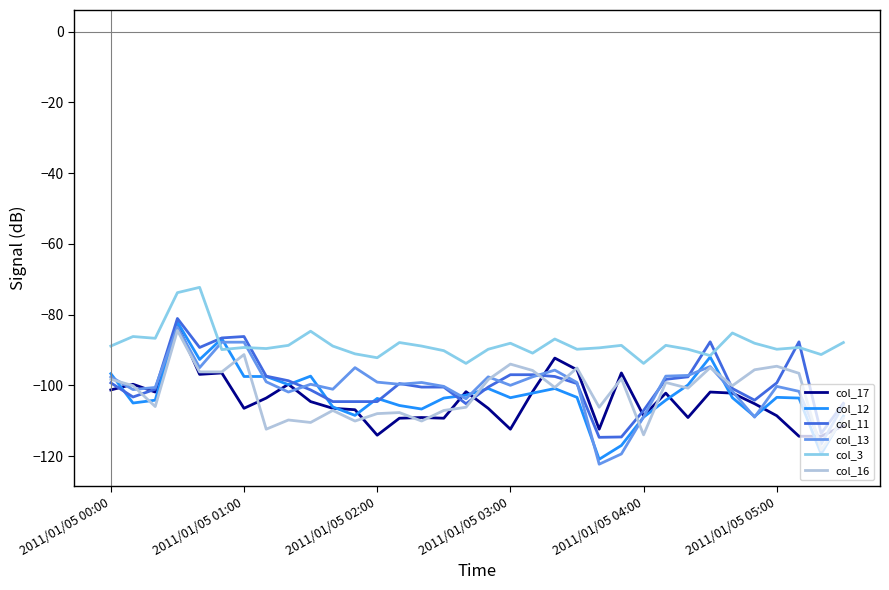

What is the maximum value shown in the chart?

-72.3